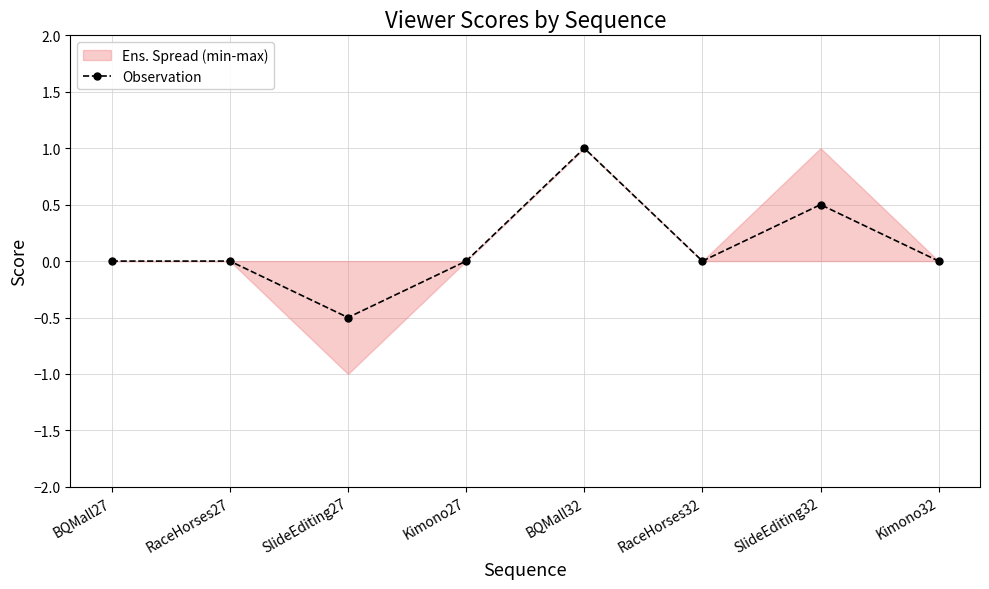

At which category does the data reach its first local peak?

BQMall32